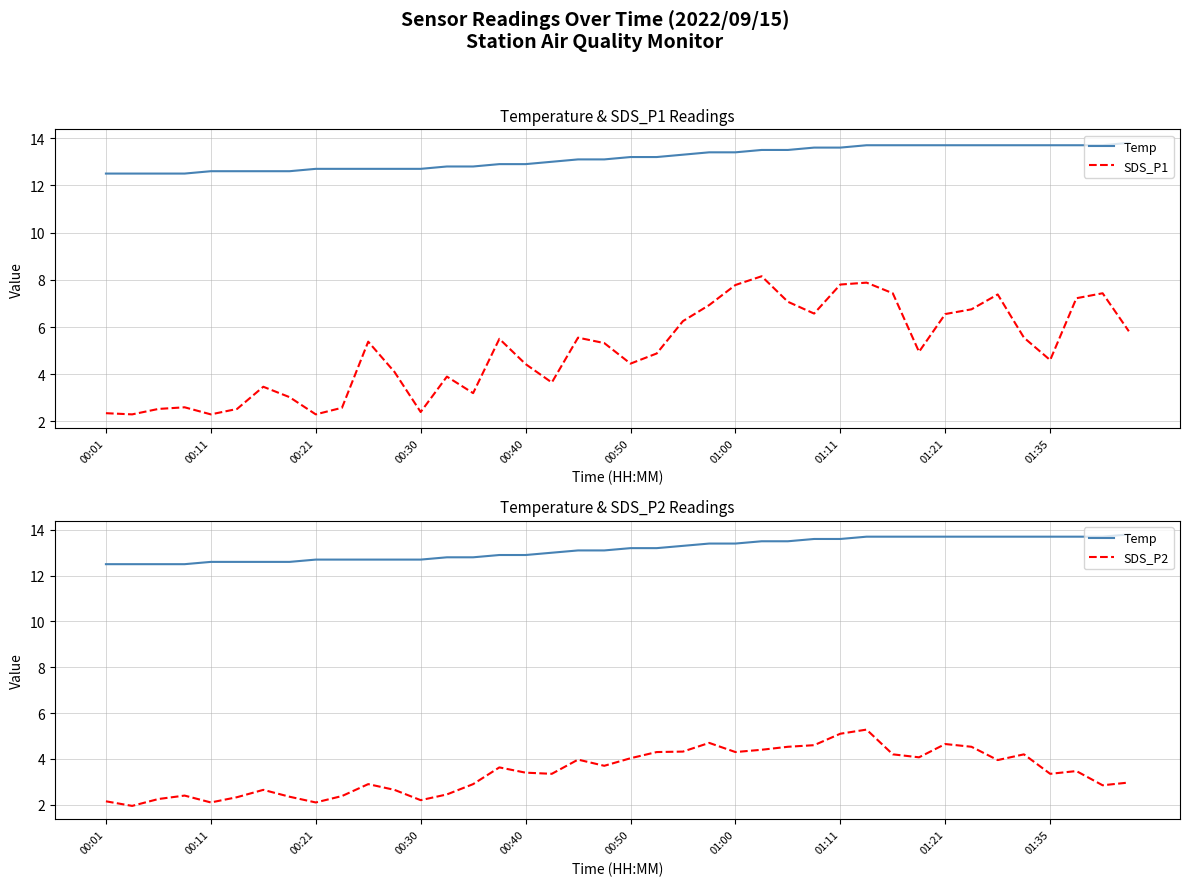

The SDS_P2 series shows 5.5 at 35. True or false?

False